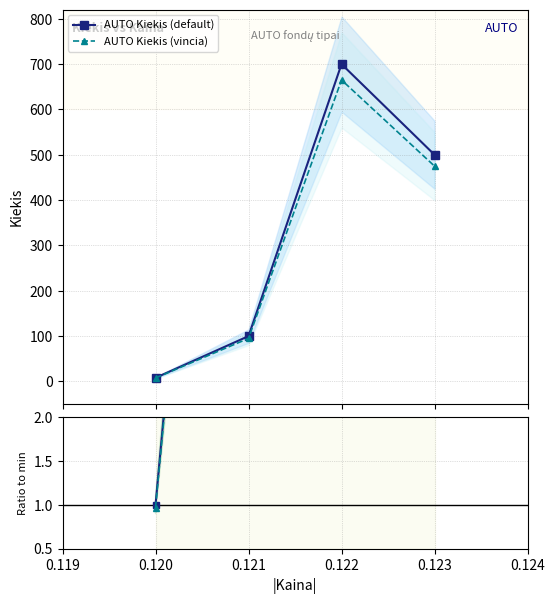

How many values in the Ratio to min series exceed 62?

2